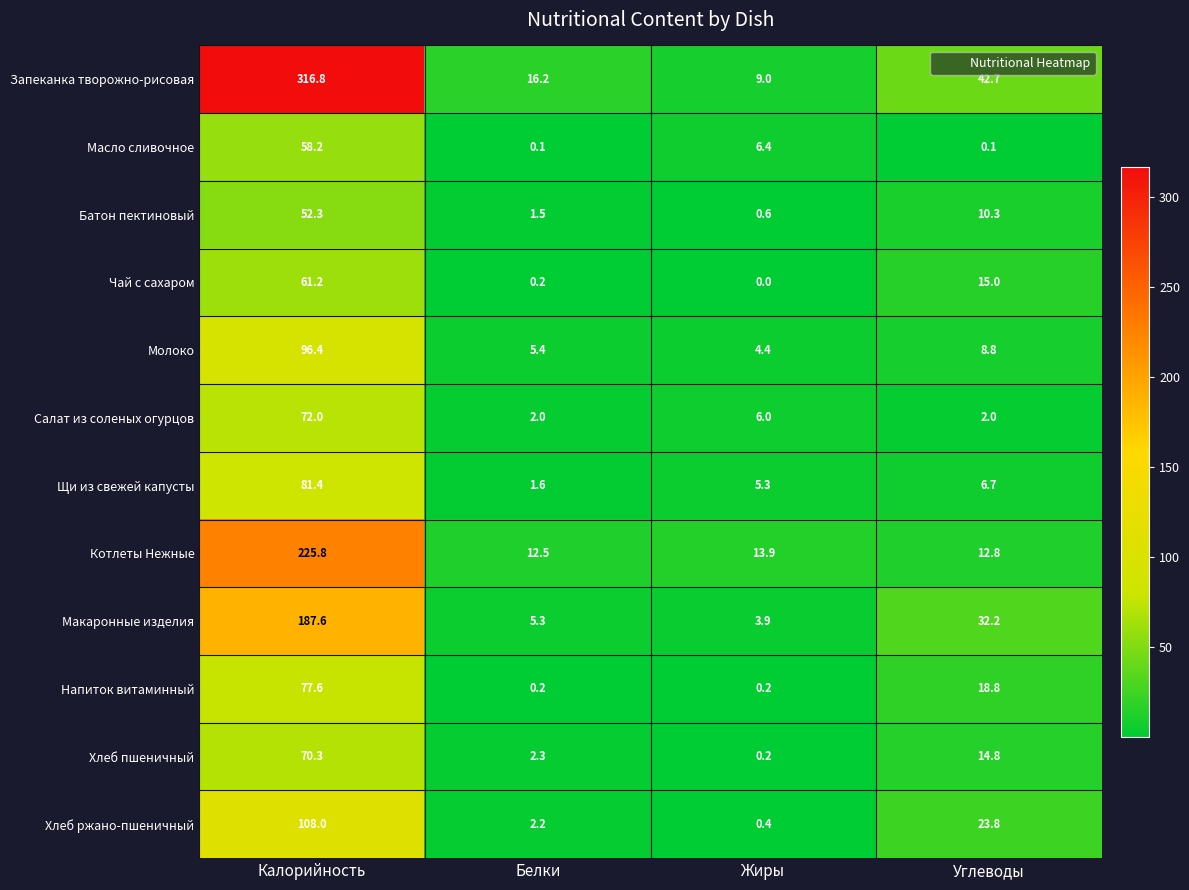

At which category is the sum across all series the highest?

Калорийность